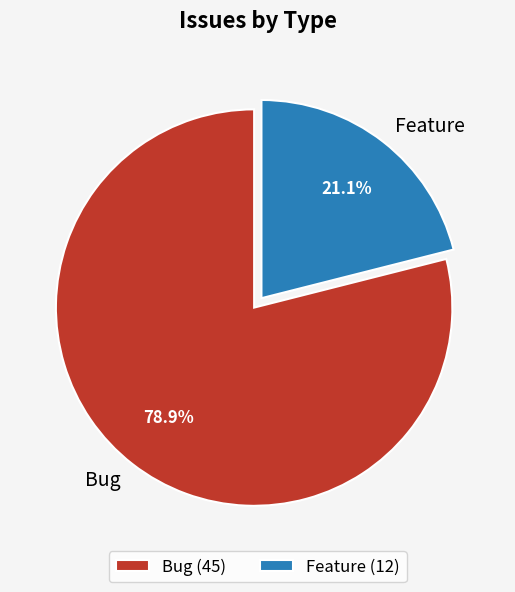

To the nearest percent, what portion does Feature represent?

21%